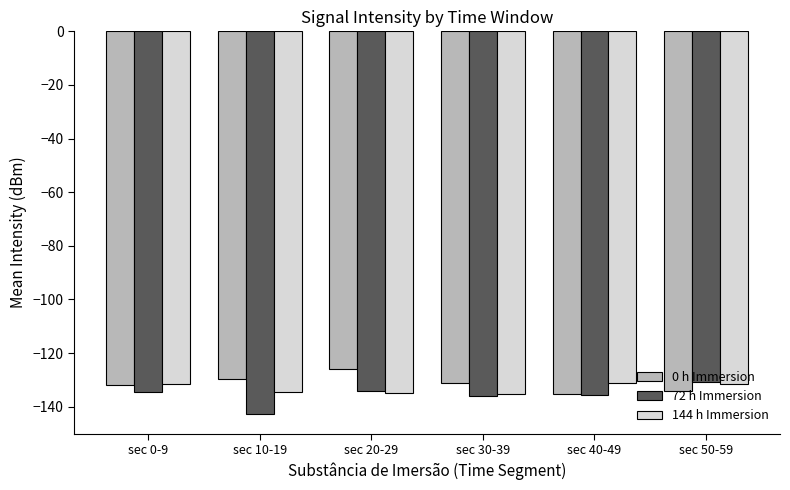

What is the value of the 72 h Immersion bar at the 1st from the left?

-134.6